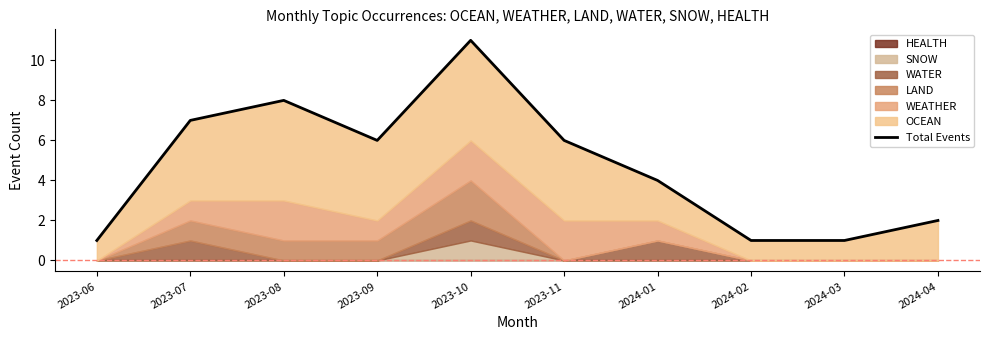

Reading left to right, list all the values displayed in this chart.

1	7	8	6	11	6	4	1	1	2